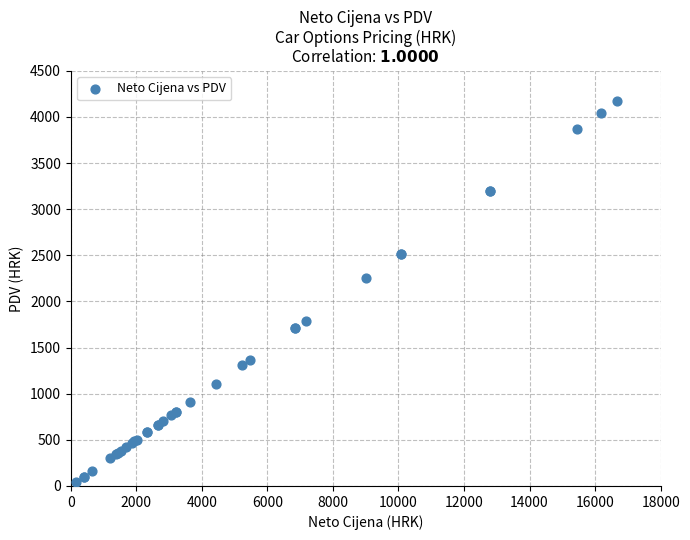

What Y value in the scatter plot is closest to 2103?

2254.1